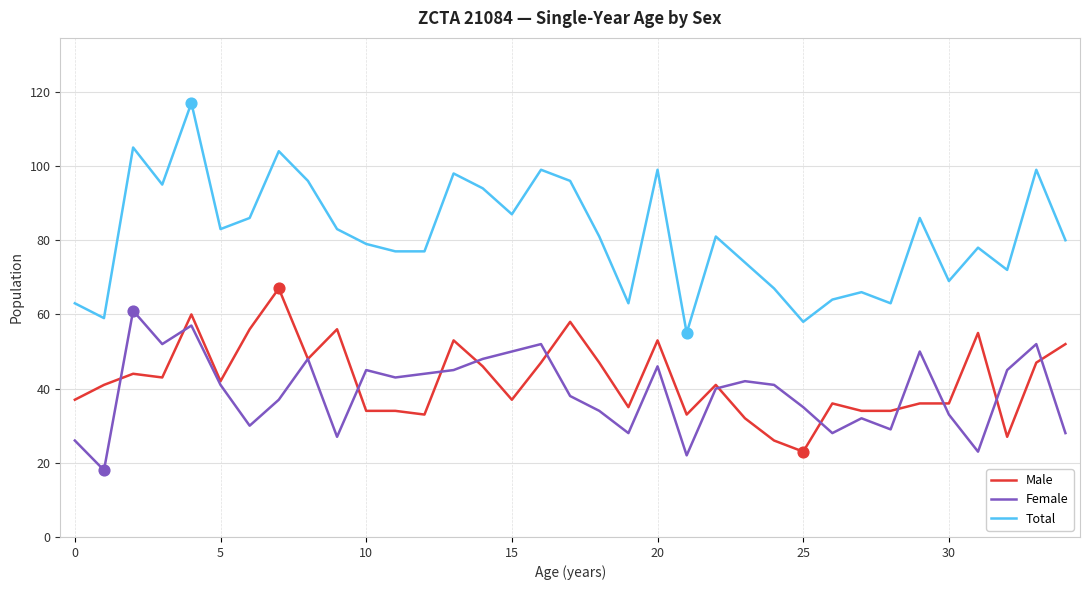

Which series has the widest spread of values?

Total